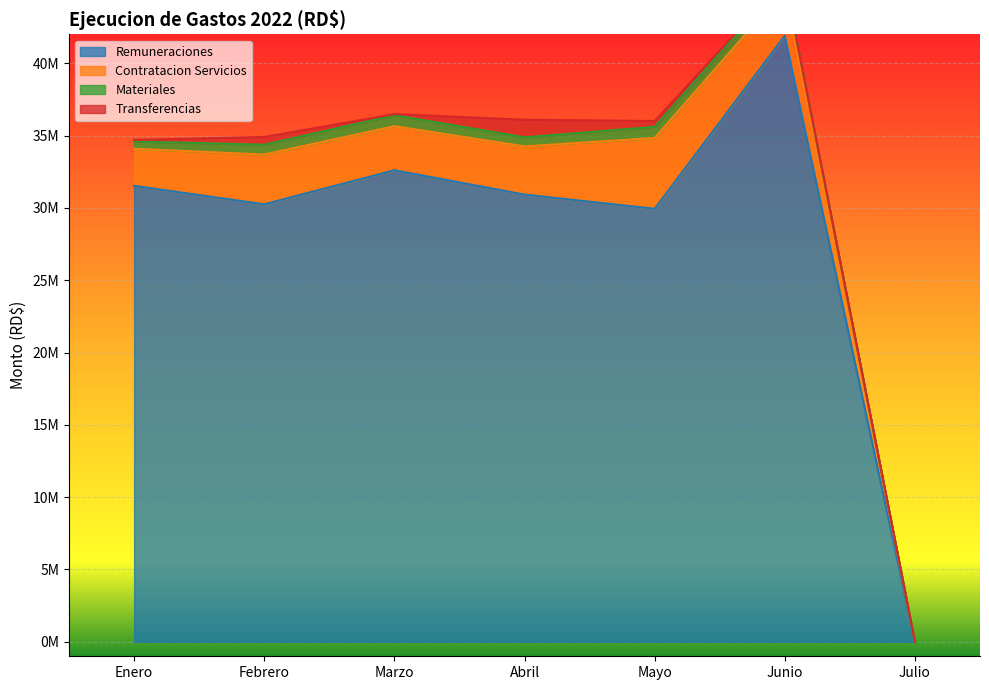

At which category does TRANSFERENCIAS reach its first local valley?

Marzo